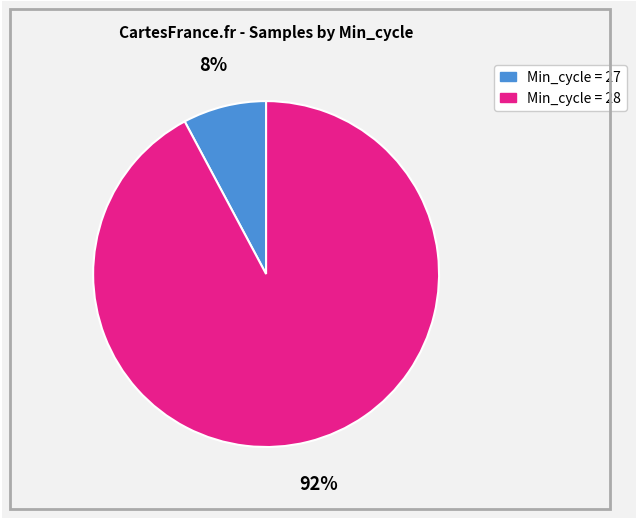

To the nearest percent, what is the average slice percentage?

50%